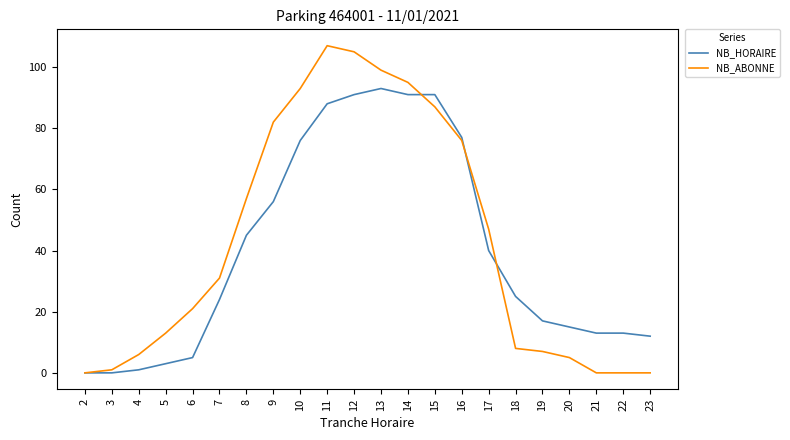

Which series ends up on top after the final intersection of NB_ABONNE and NB_HORAIRE?

NB_HORAIRE